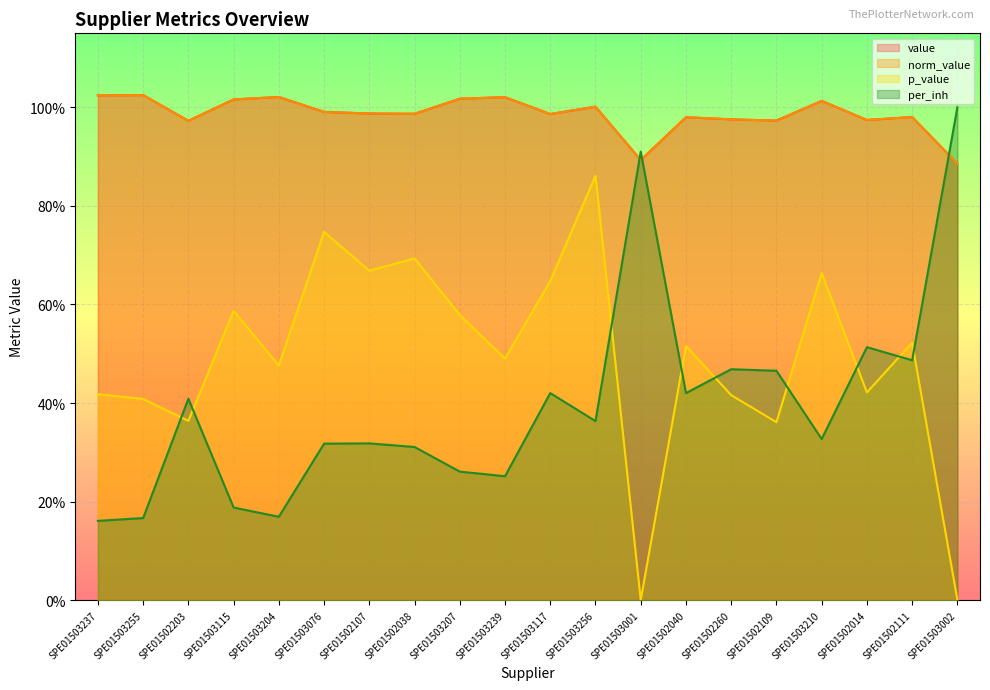

What is the difference between the maximum and minimum values in the per_inh series?

0.8